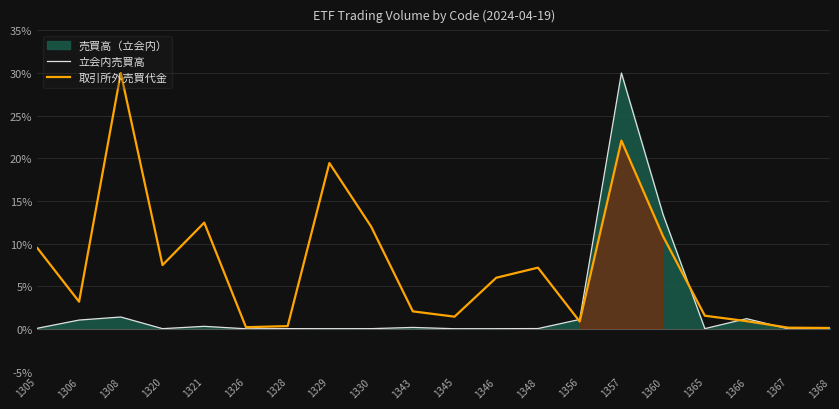

Where is the first local minimum for 取引所外売買代金?

1306